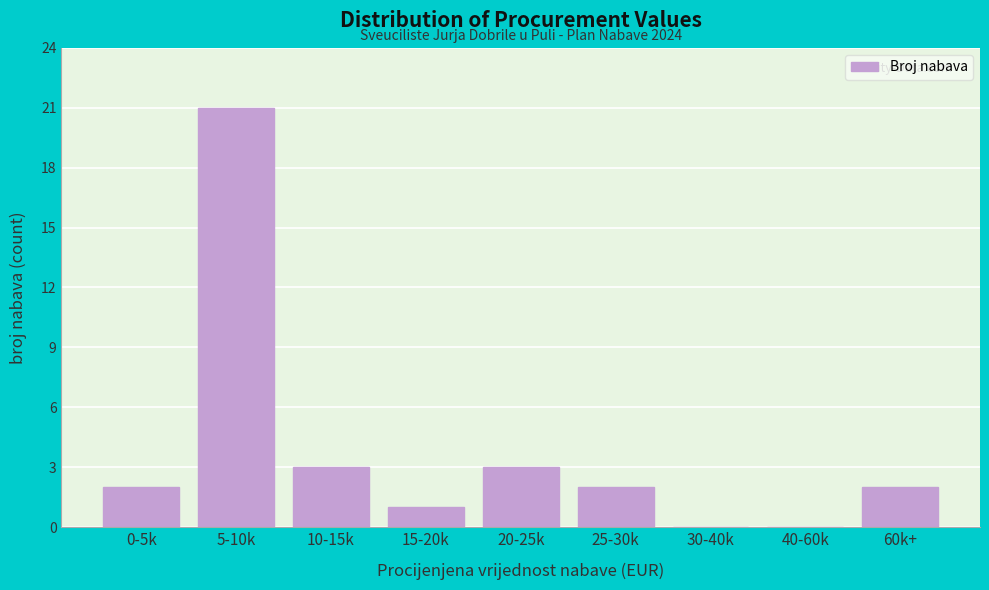

Reading right to left, extract all data points from this chart.

60k+=2	40-60k=0	30-40k=0	25-30k=2	20-25k=3	15-20k=1	10-15k=3	5-10k=21	0-5k=2